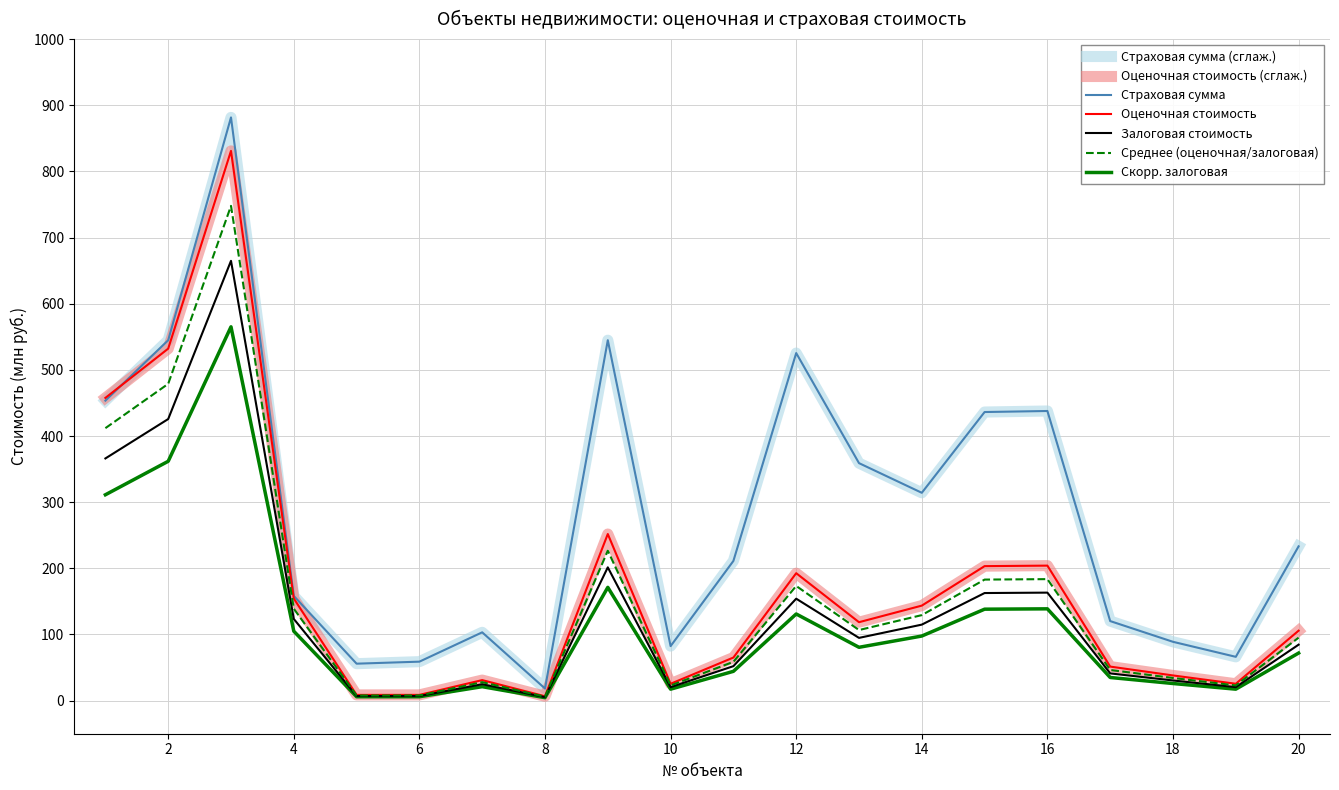

At which category is the sum across all series the highest?

3